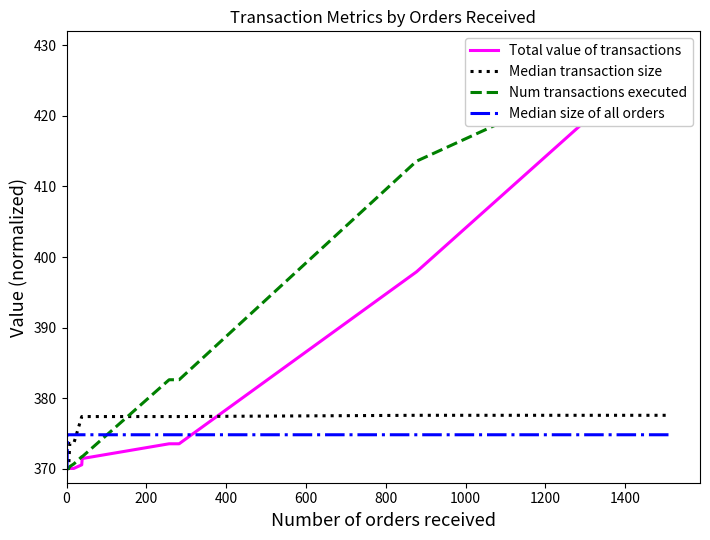

Count the number of categories in the chart.

16